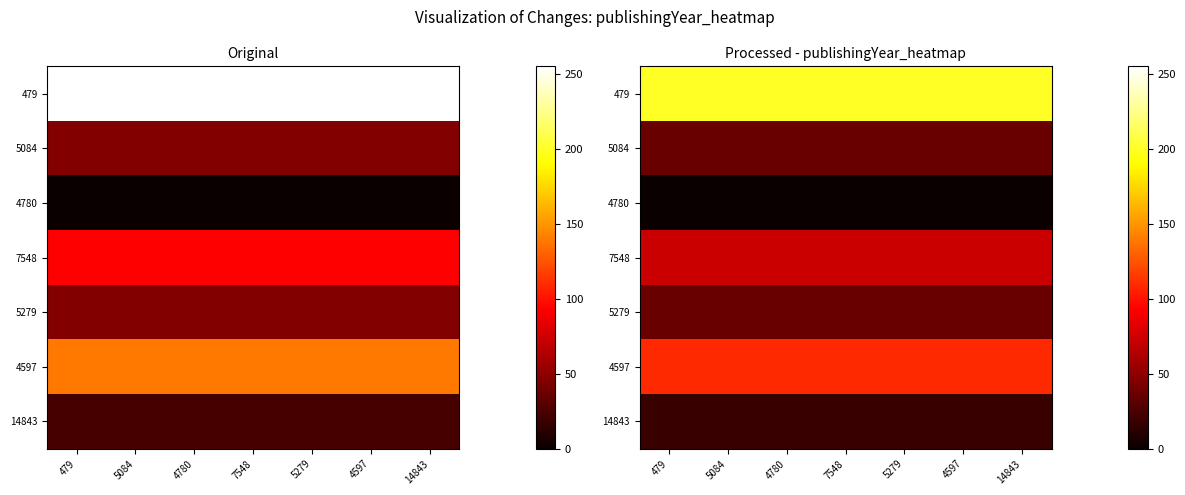

List the series in order of their peak value, highest first.

479, 4597, 7548, 5084, 5279, 14843, 4780